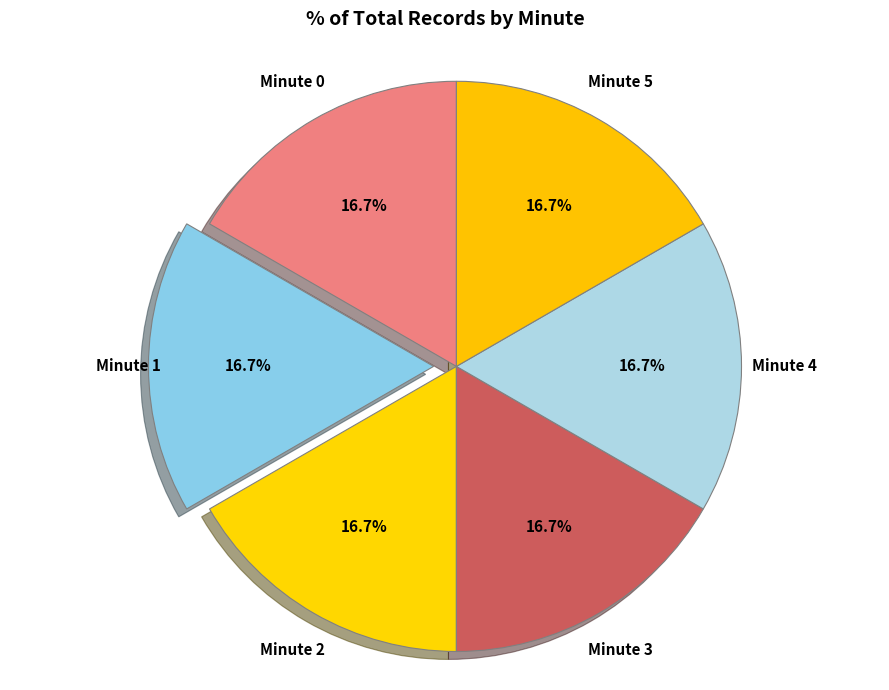

Count the number of slices in the pie.

6